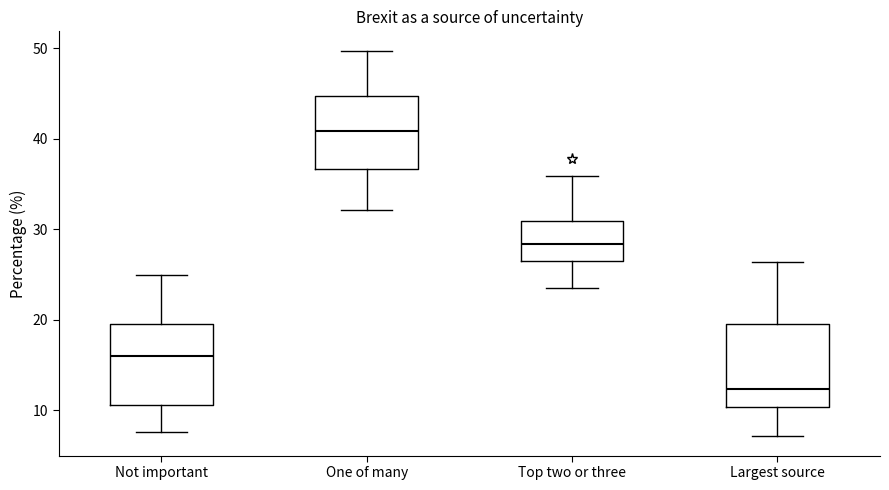

Reading left to right, transcribe this box plot: for each box, give where its median line is, the range the box spans, and where its two whiskers end, as read against the y-axis. The values are not printed on the chart, so give them approximately, as read against the axis.

Not important: median 16, box 11 to 20, whiskers 8 to 25
One of many: median 41, box 37 to 45, whiskers 32 to 50
Top two or three: median 28, box 26 to 31, whiskers 23 to 36
Largest source: median 12, box 10 to 19, whiskers 7 to 26